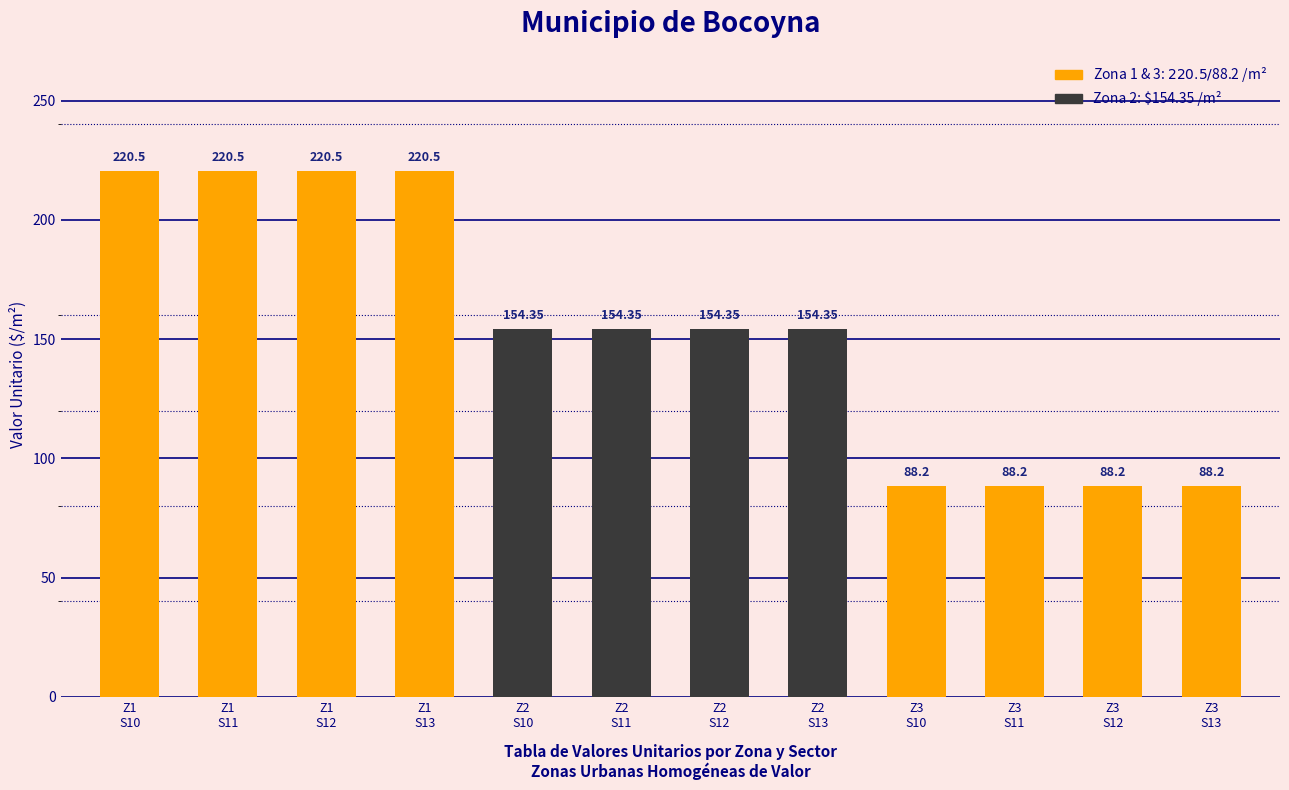

What is the difference between the maximum and minimum values?

132.3